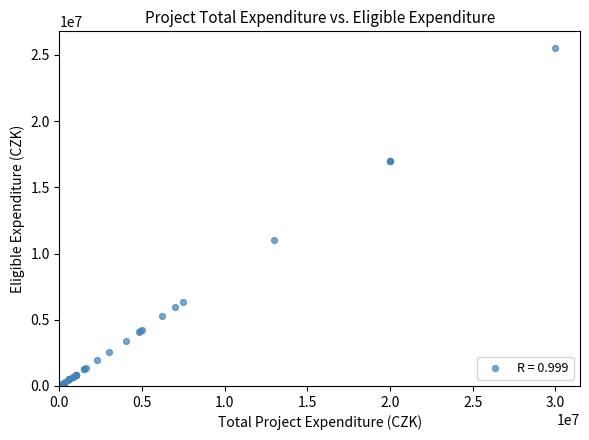

What Y value in the scatter plot is closest to 12784000?

11050000